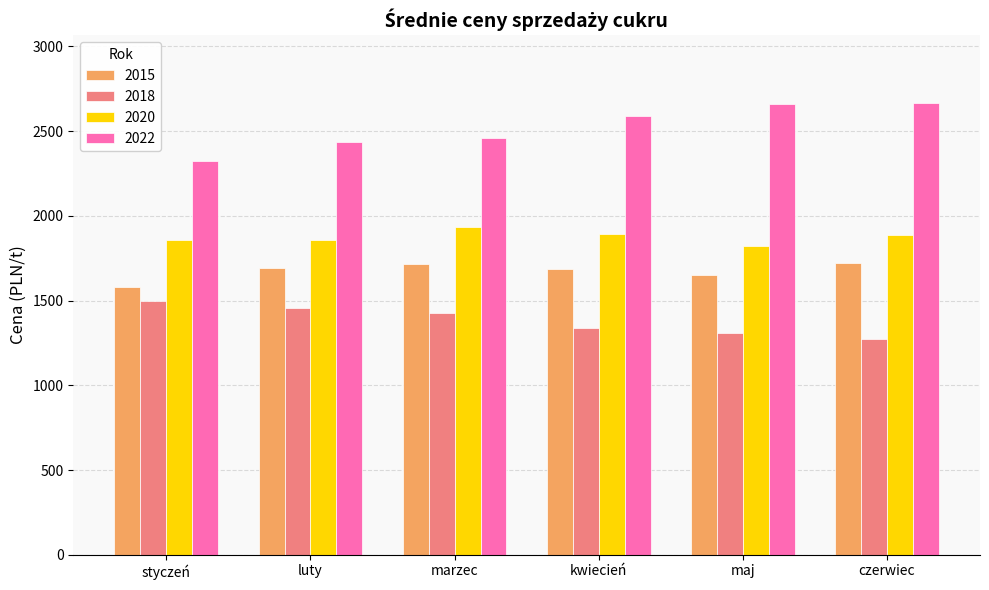

What is the total value across all series at luty?

7442.8